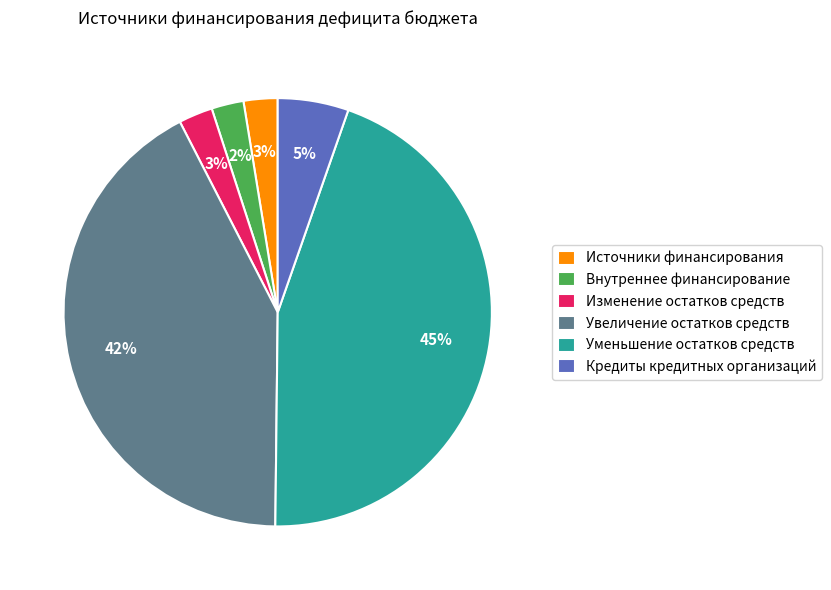

True or false: Уменьшение остатков средств accounts for 57% of the total.

False